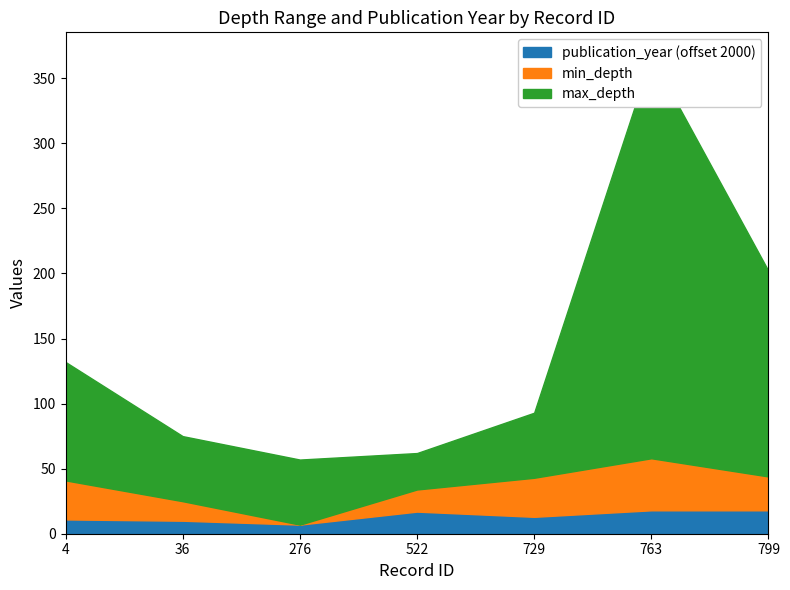

What is the difference between the highest and lowest values at 522?

45